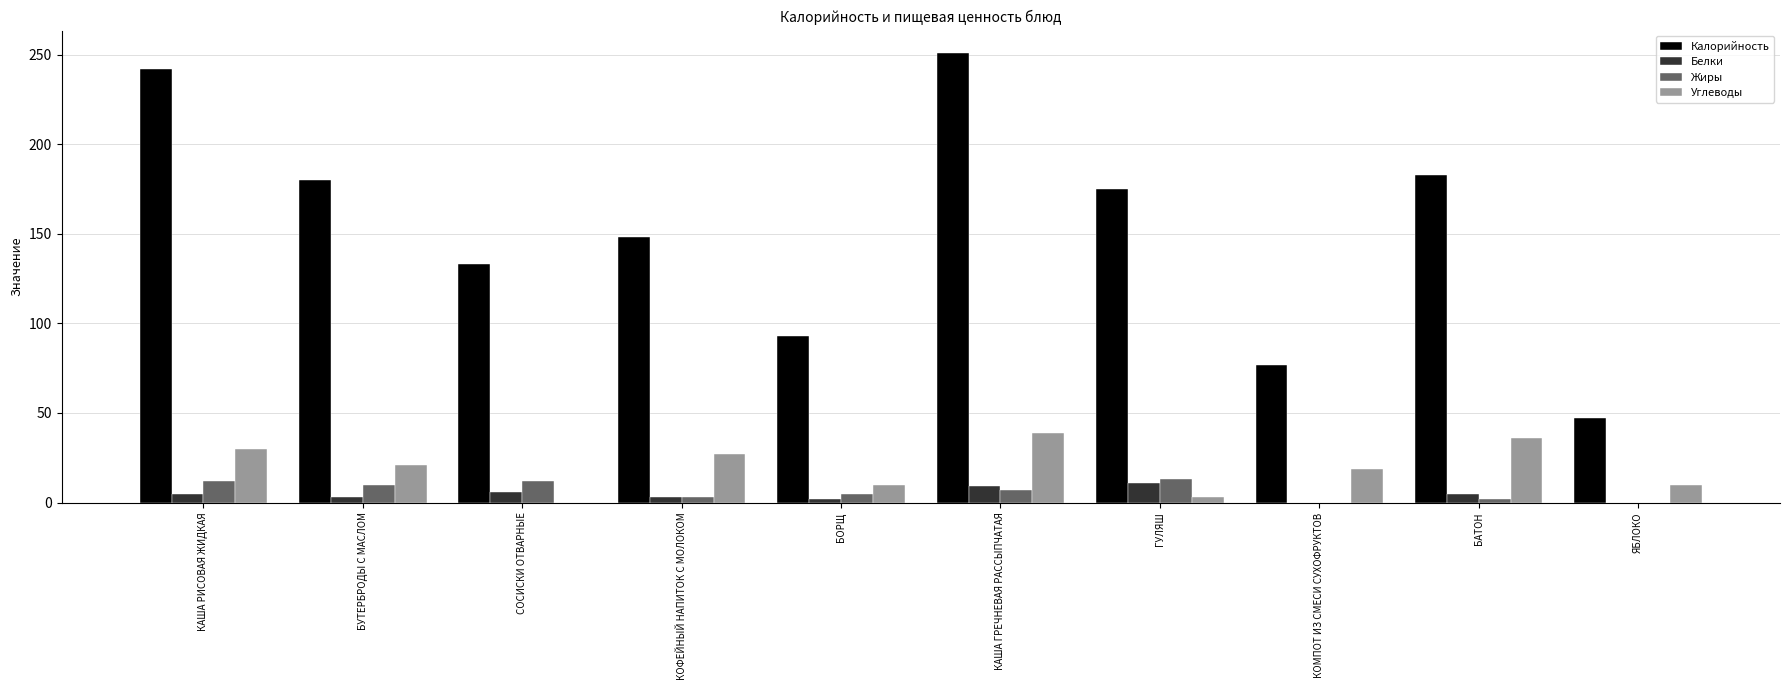

Is it true that Жиры equals 0 at ЯБЛОКО?

True